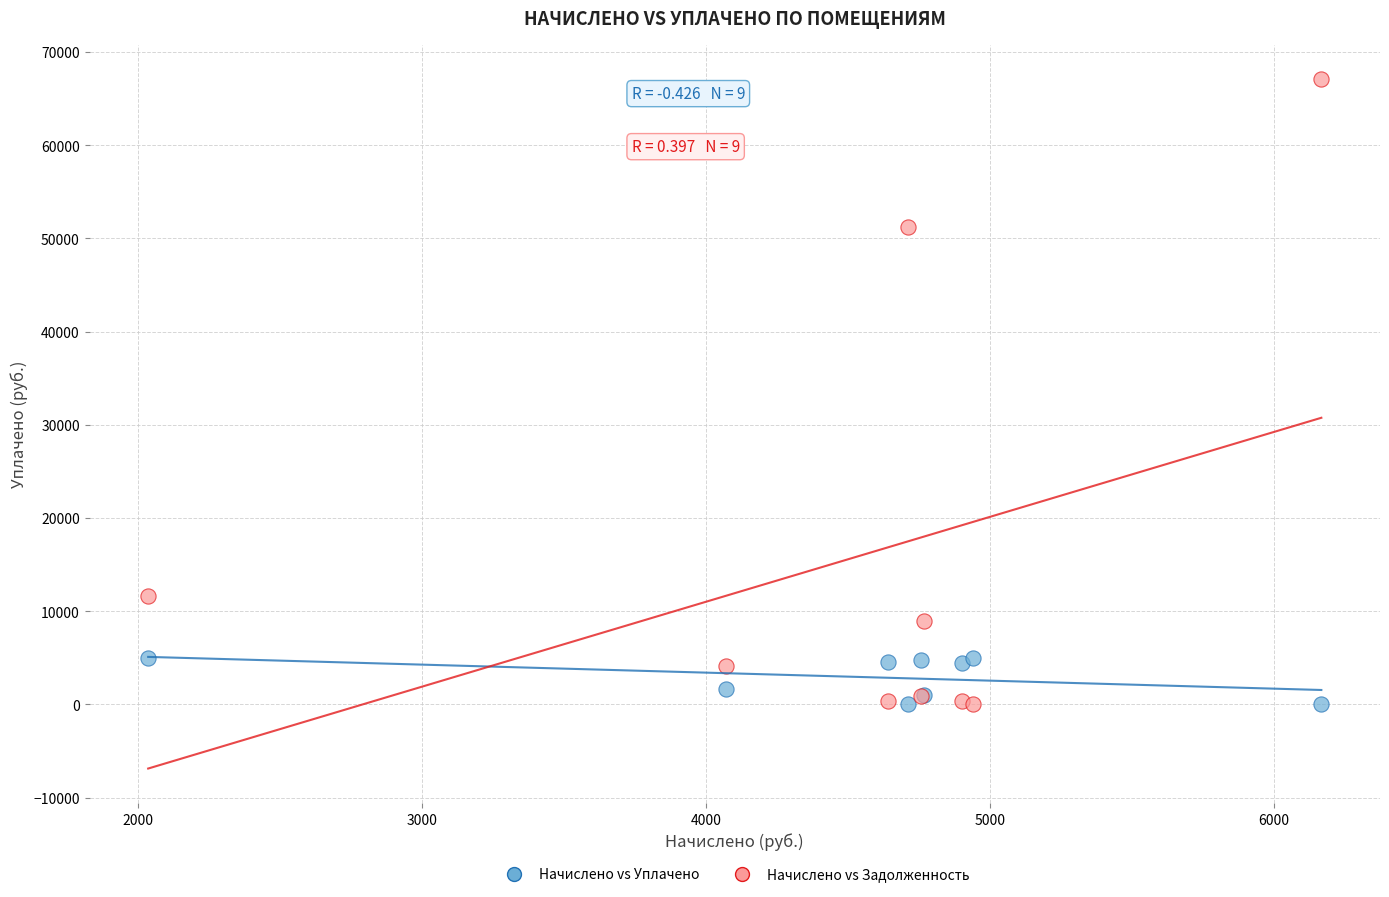

Across all series, what Y value is closest to 33525?

51218.6